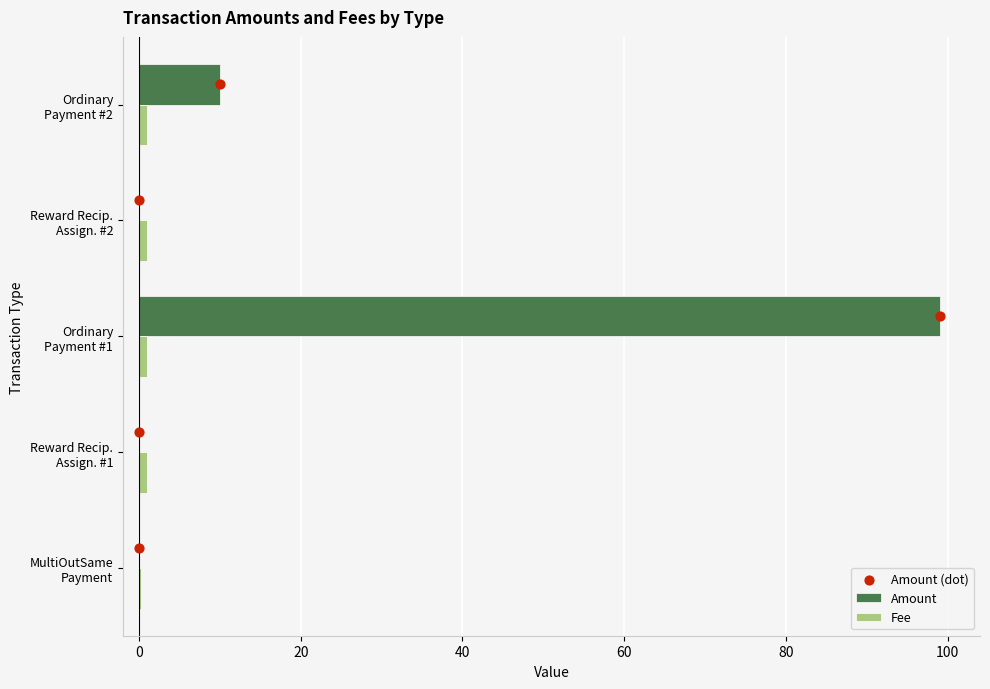

Which series has the largest total across all categories?

Amount